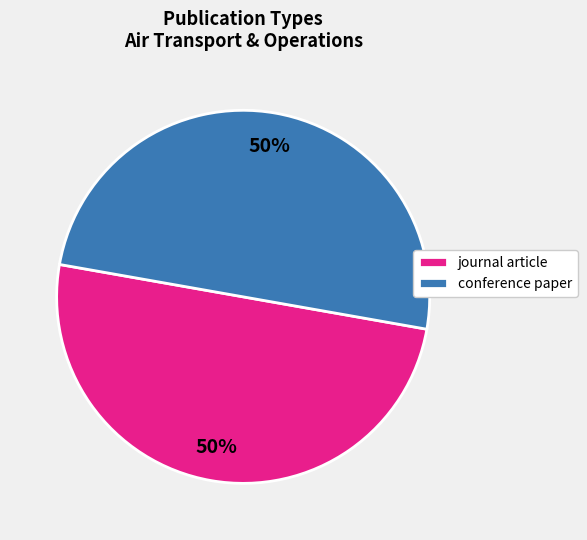

Count the number of slices in the pie.

2